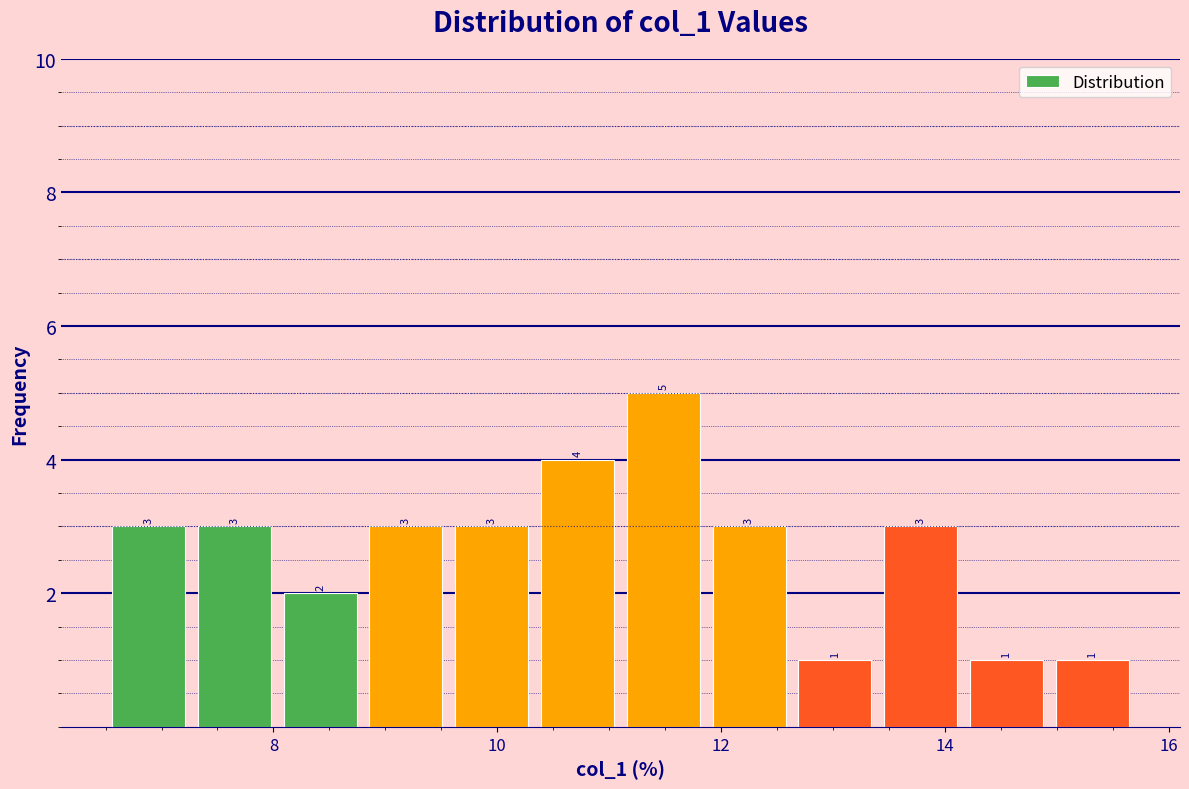

Read against the x-axis, roughly where is the centre of the tallest bar?

11.4